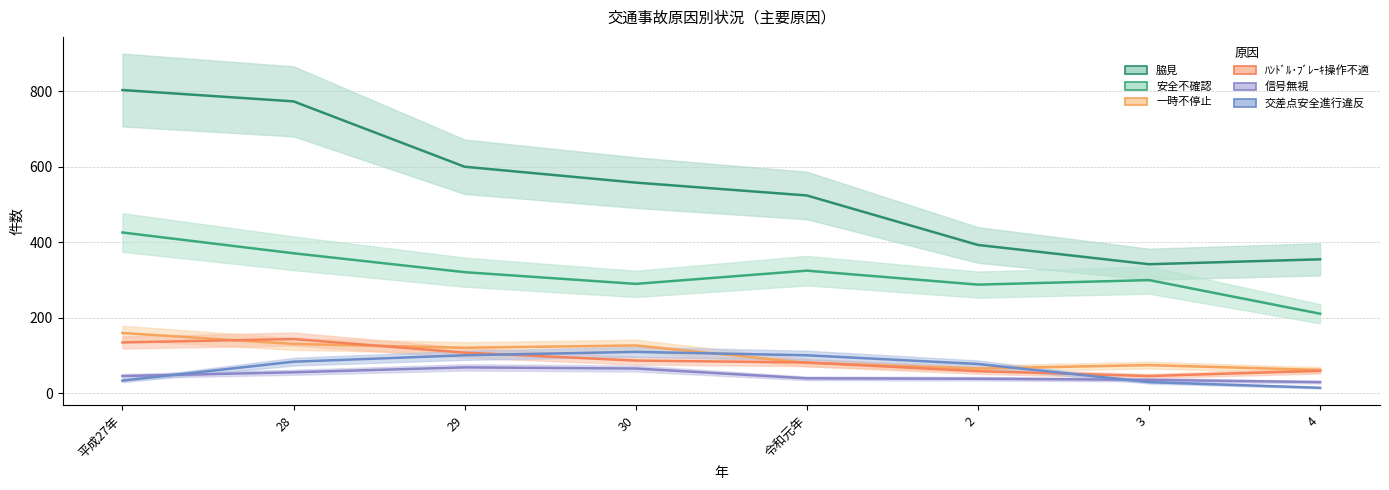

How many lines are shown in the chart?

6